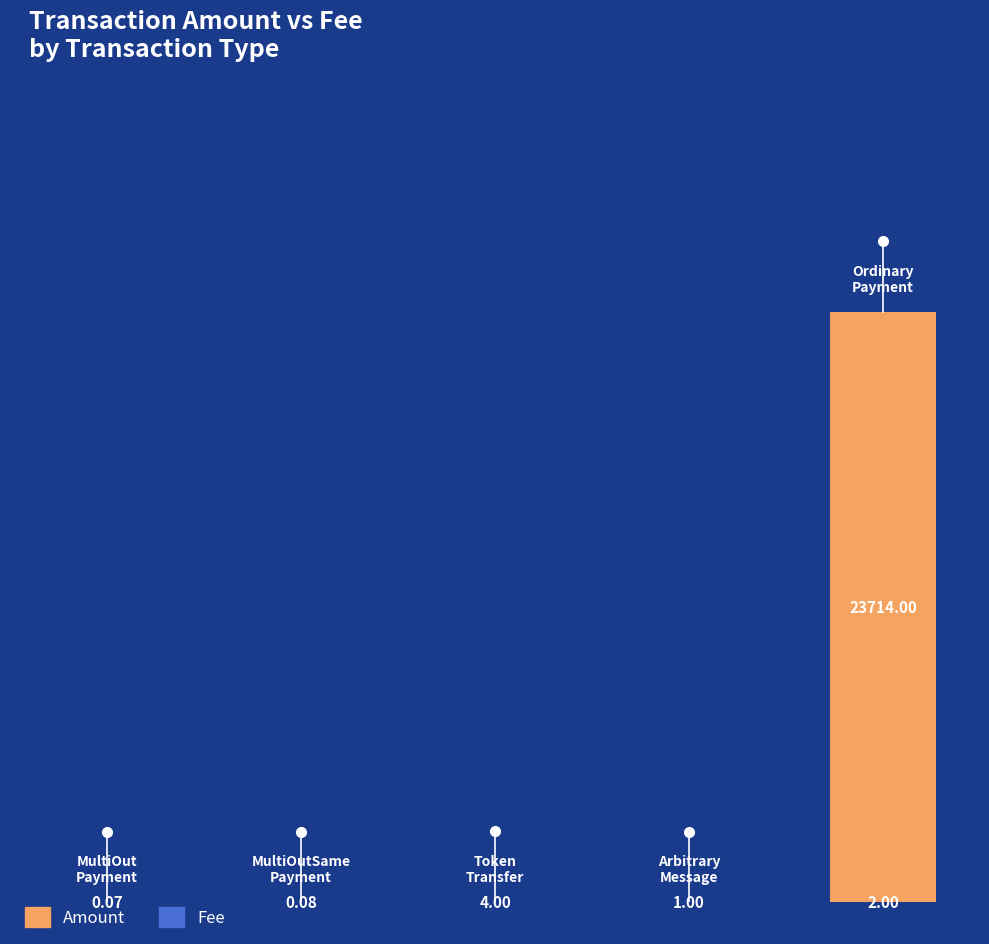

What is the average value of the Amount series?

4742.8